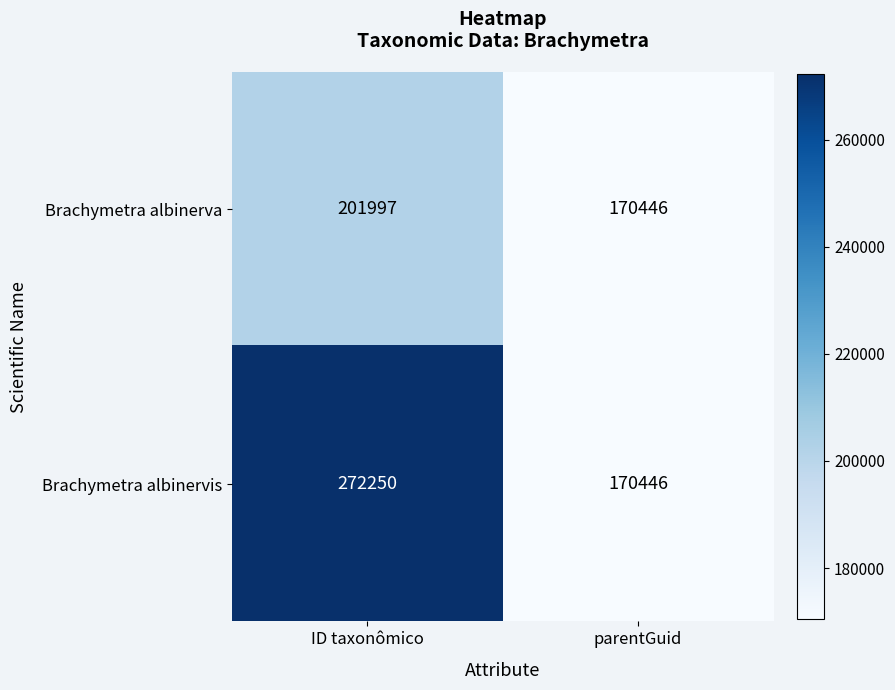

Which series changed the most between ID taxonômico and parentGuid?

Brachymetra albinervis